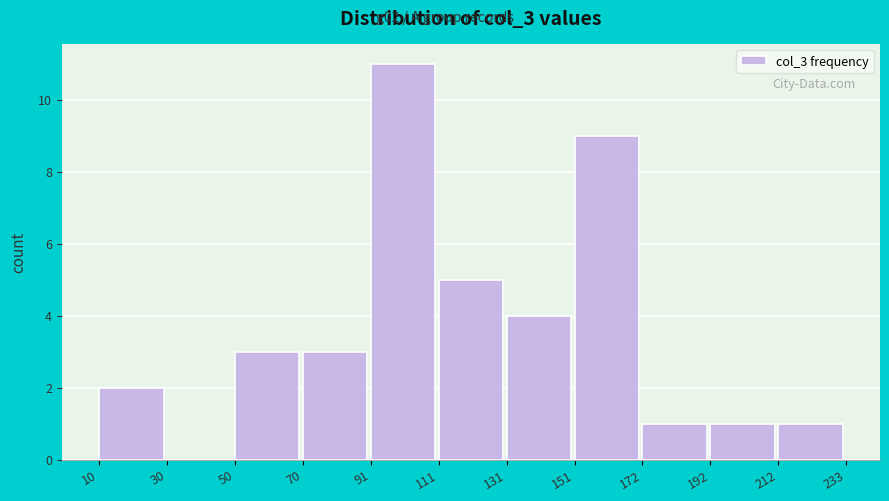

Which range on the x-axis has the tallest bar?

91 to 111